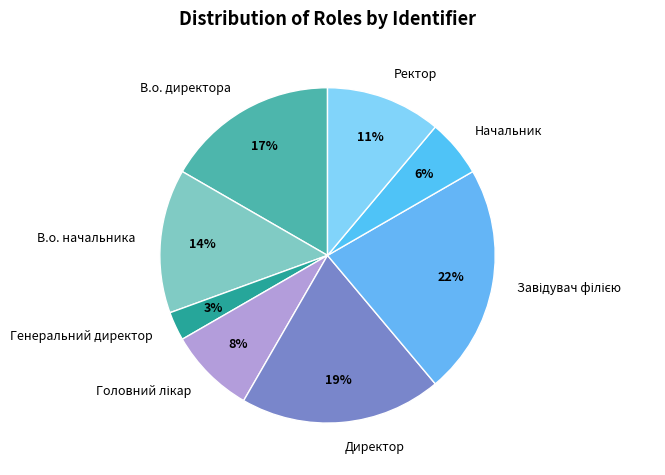

To the nearest percent, what is the average slice percentage?

12%